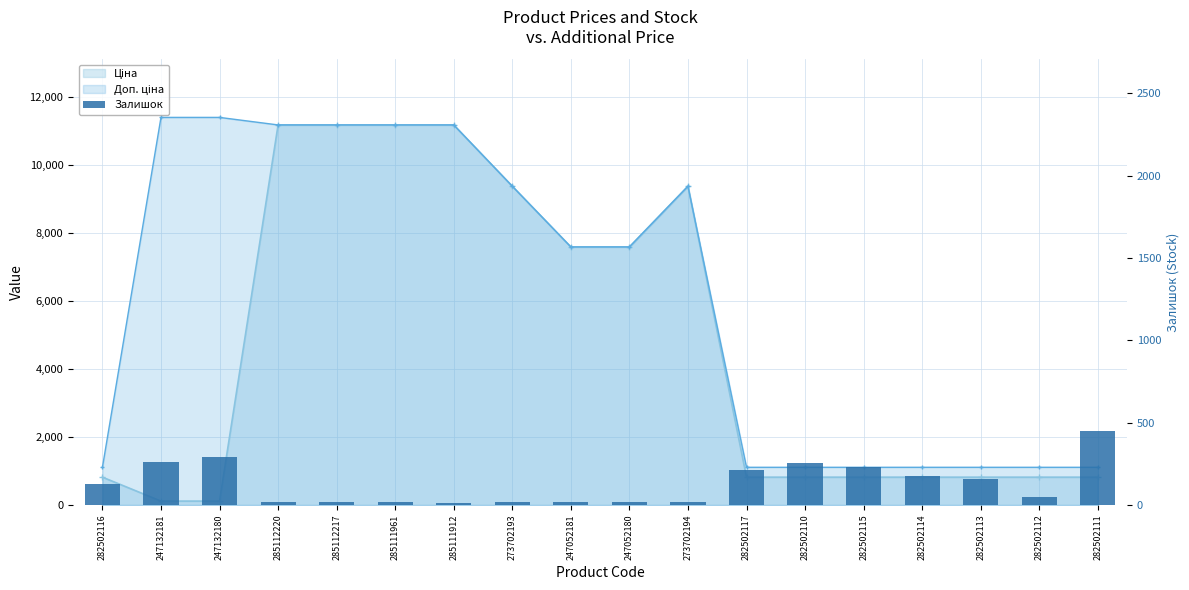

Which has a higher value, 282502115 or 247132181?

247132181